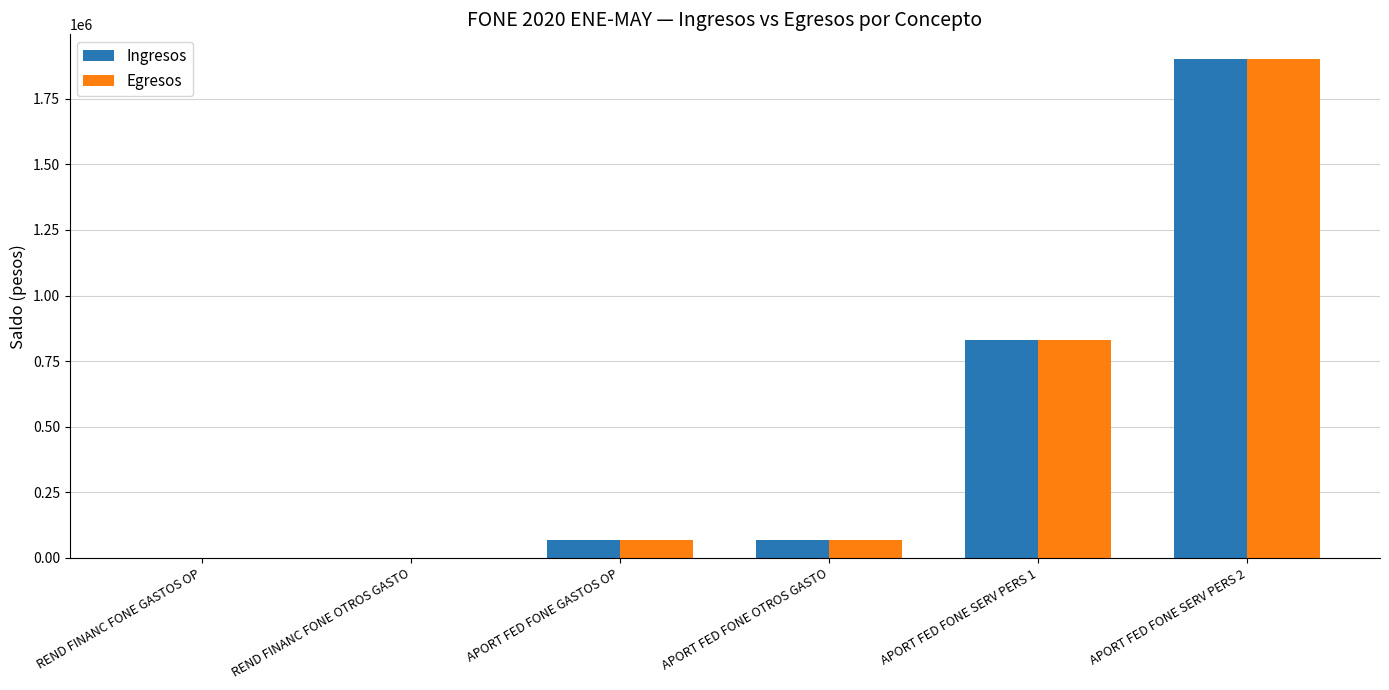

What is the sum of all Ingresos values?

2865461.1